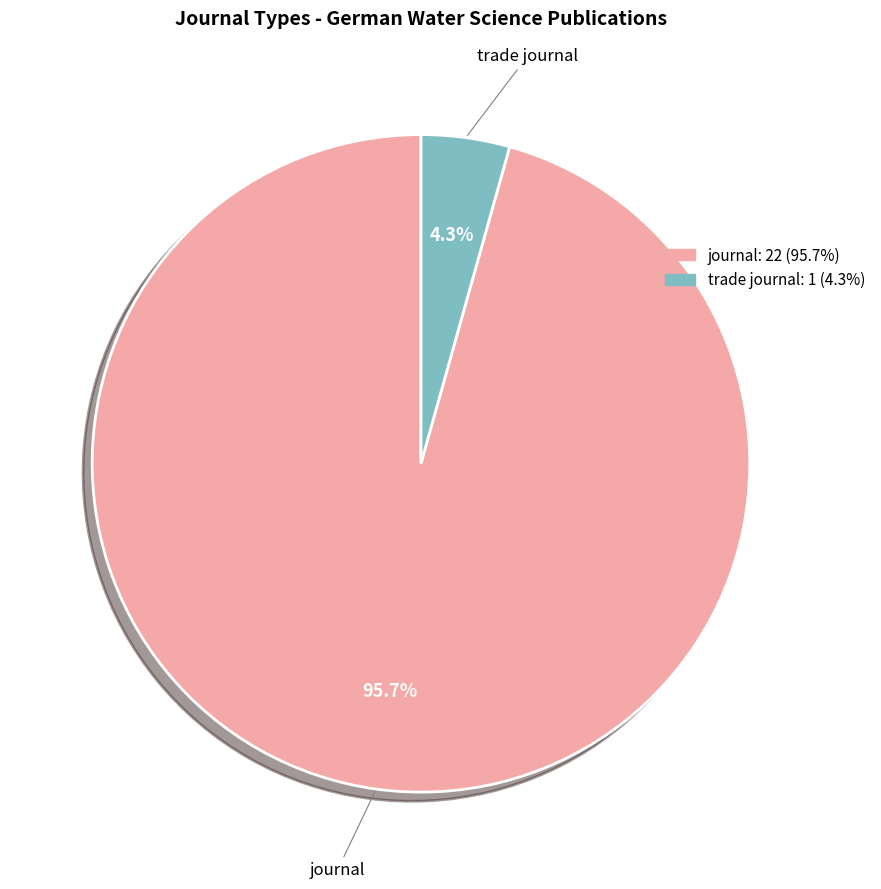

What is the majority slice?

journal